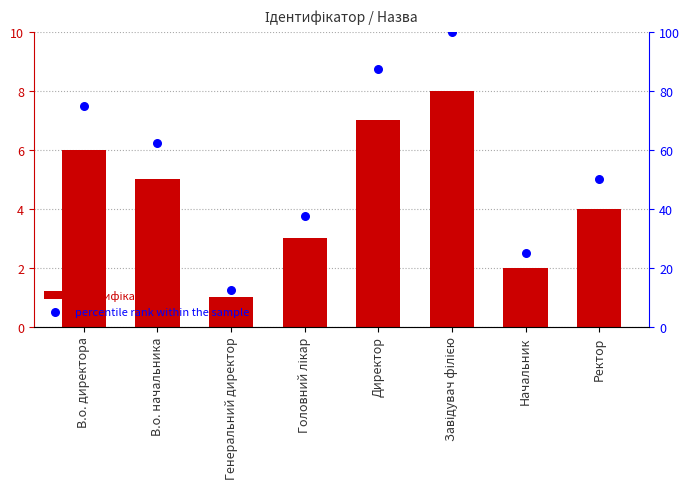

At which category is the sum across all series the highest?

Завідувач філією